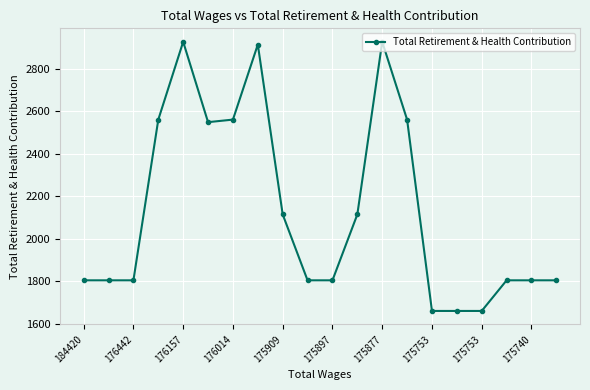

What is the smallest value displayed?

1660